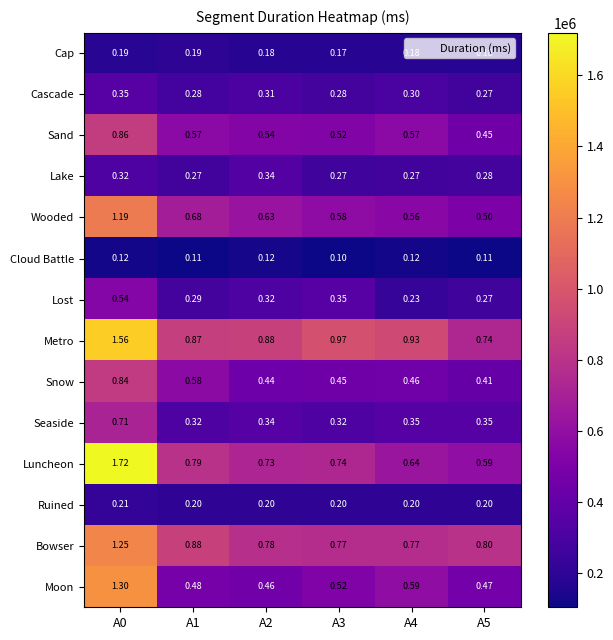

Is the value of Wooded at A1 greater than the value of Lake at A0?

Yes